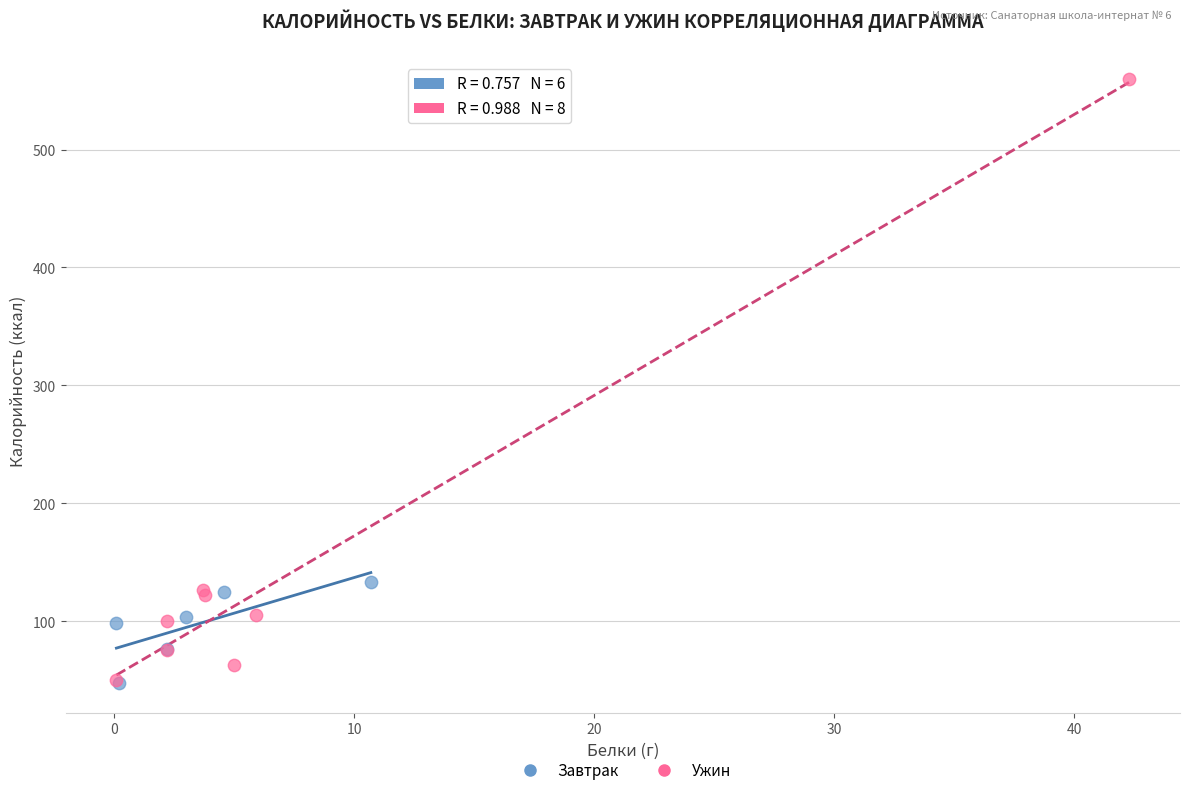

What are all the series names shown in the legend?

Завтрак, Ужин